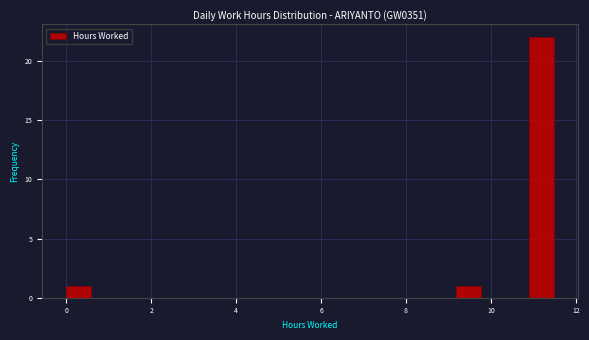

Around what value on the x-axis is the tallest bar? Give the approximate position of its centre, as read against the axis.

11.2